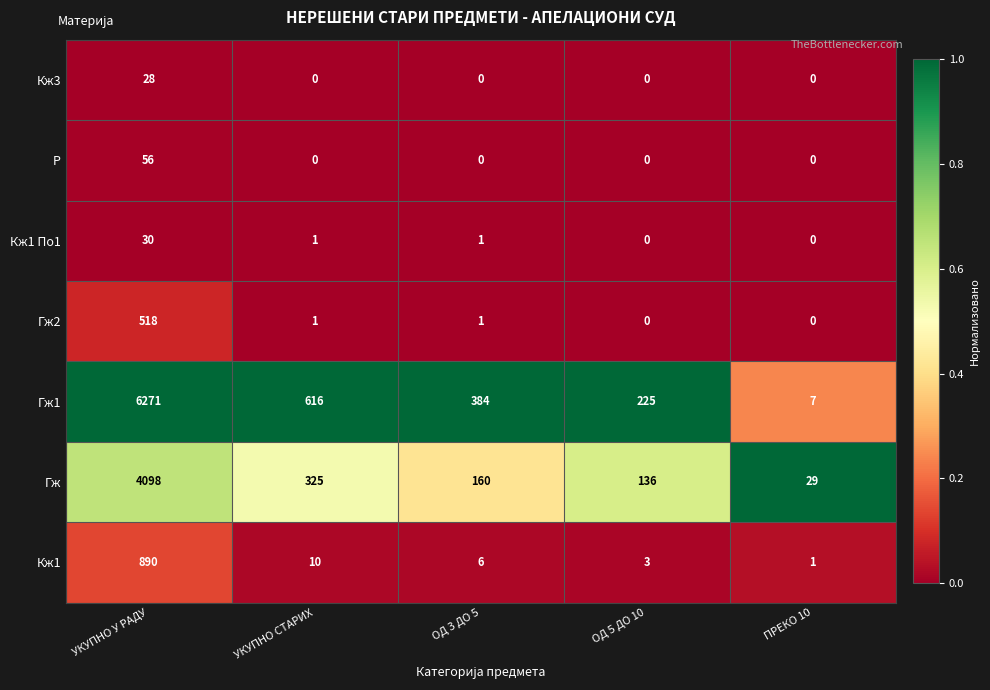

What is the difference between the highest and lowest values at УКУПНО СТАРИХ?

616